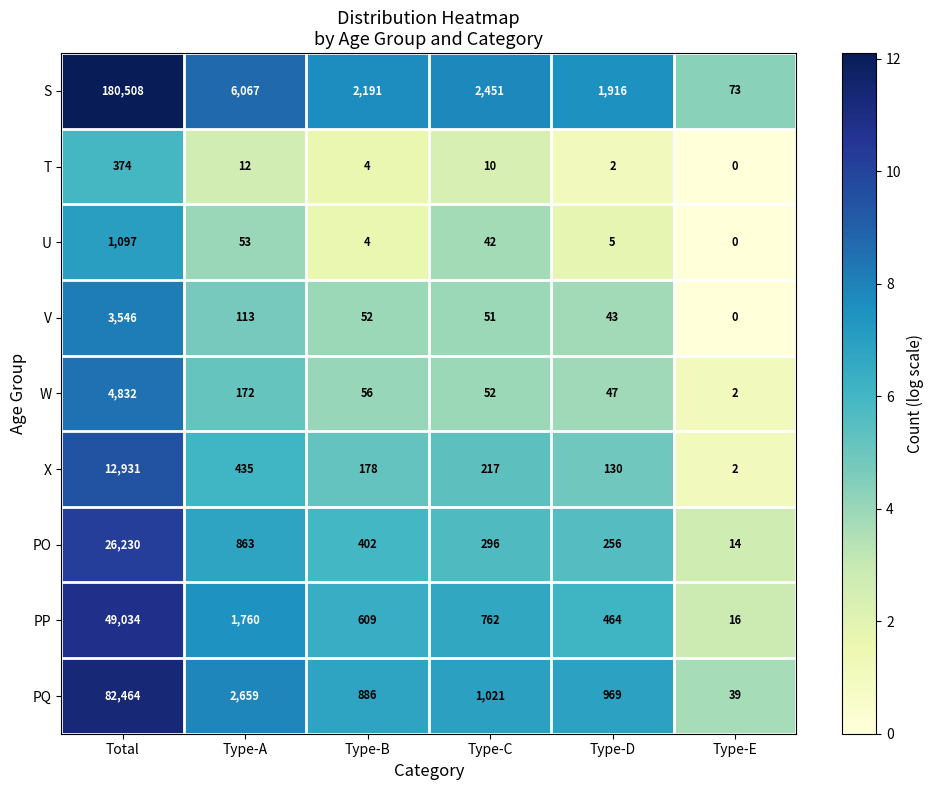

What is the average value of the PP series?

8774